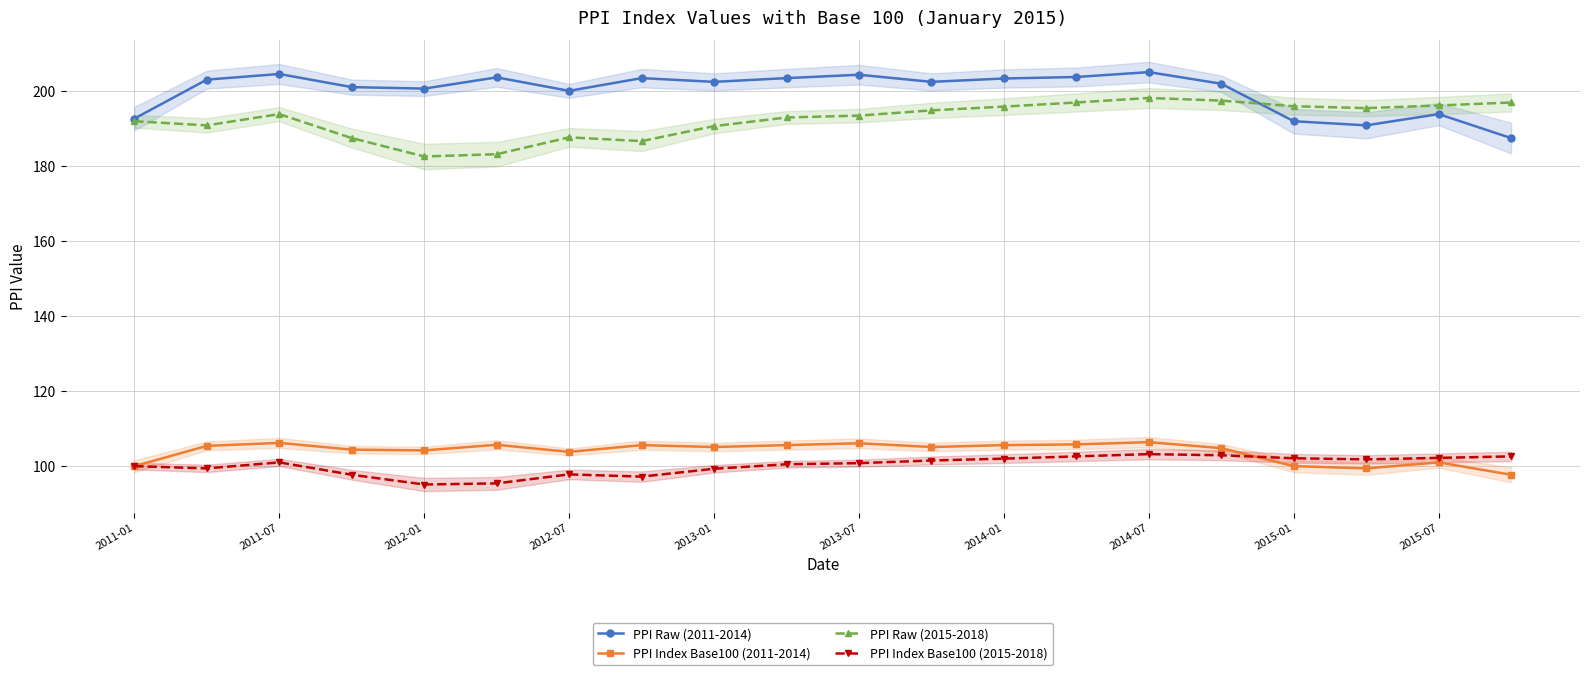

True or false: PPI Index Base100 (2015-2018) has more than 0 interior local peaks.

True